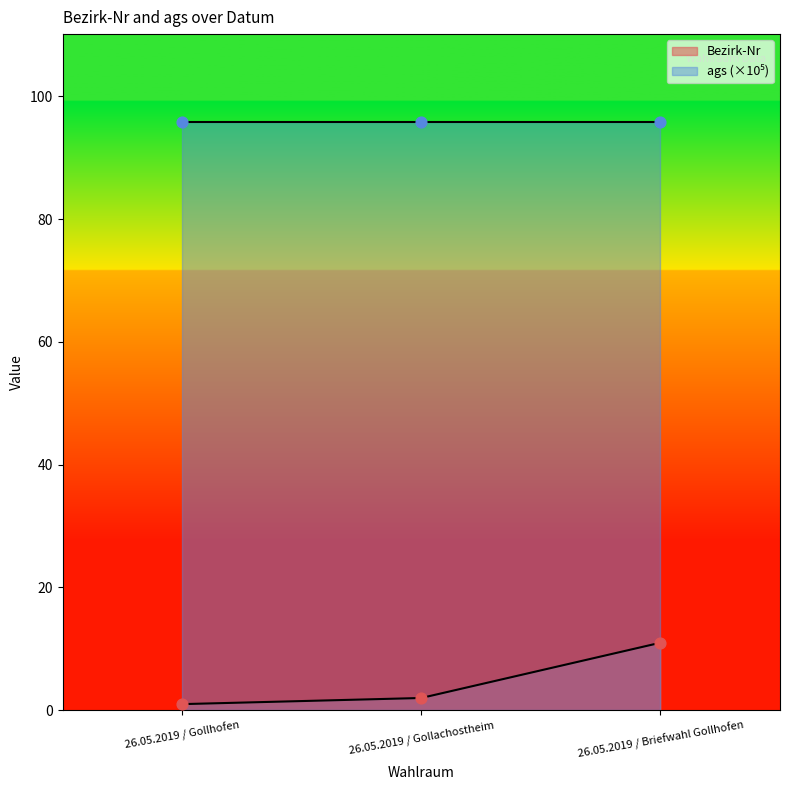

What is the change in value from 26.05.2019 / Gollhofen to 26.05.2019 / Gollachostheim?

+1